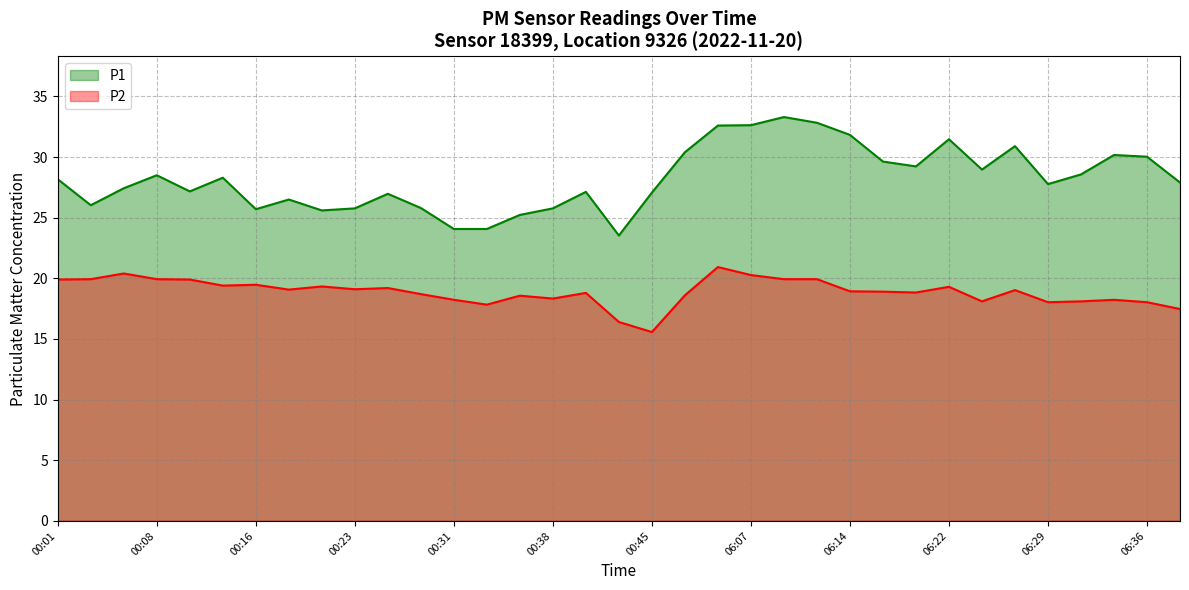

How many data points in P2 are less than 18?

4